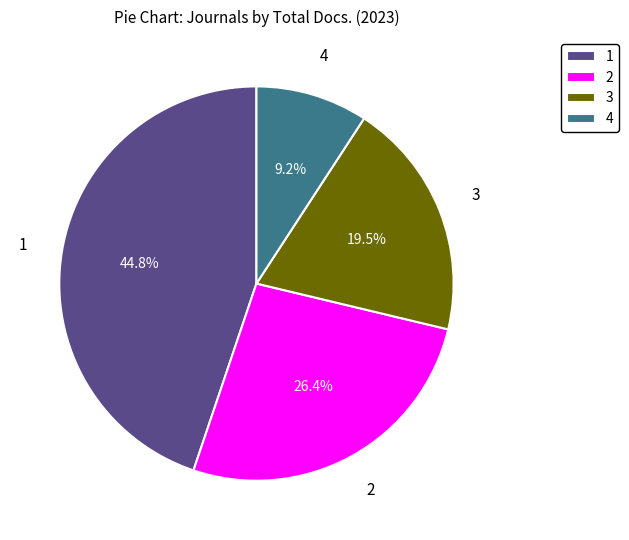

Approximately how many times larger is the value at 1 compared to 2?

1.7